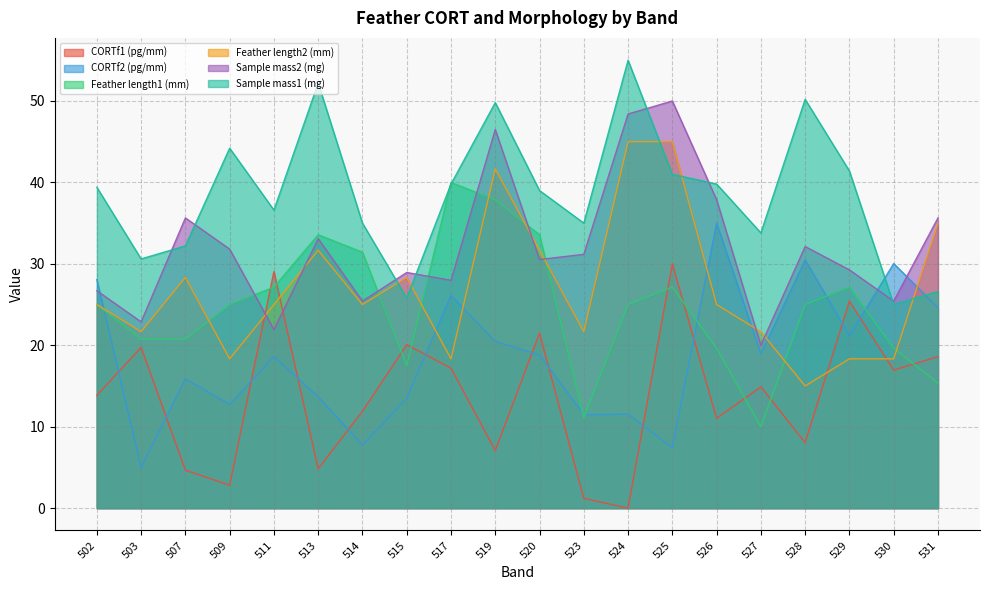

At which category is the sum across all series the highest?

519